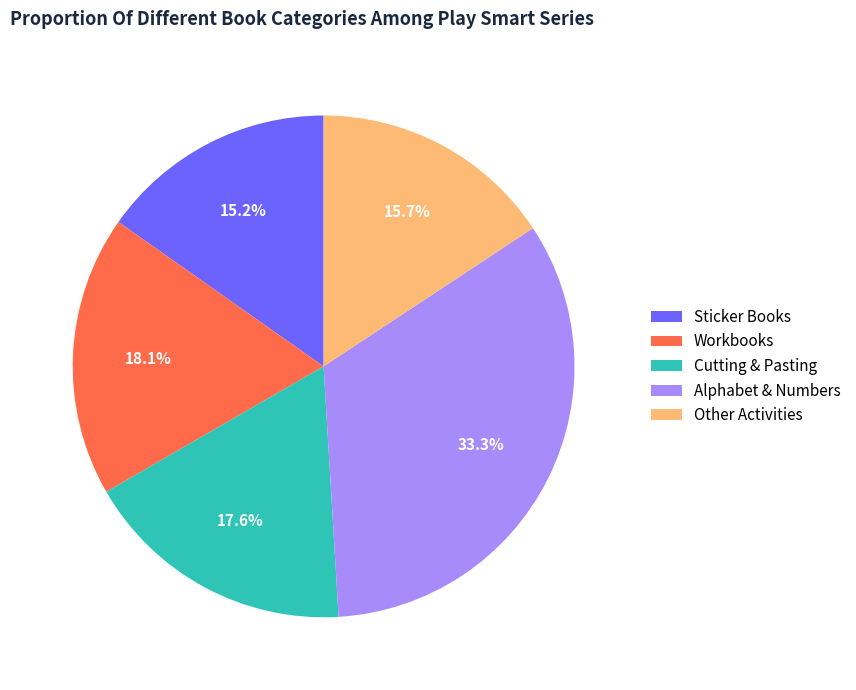

To the nearest percent, what is the average slice percentage?

20%